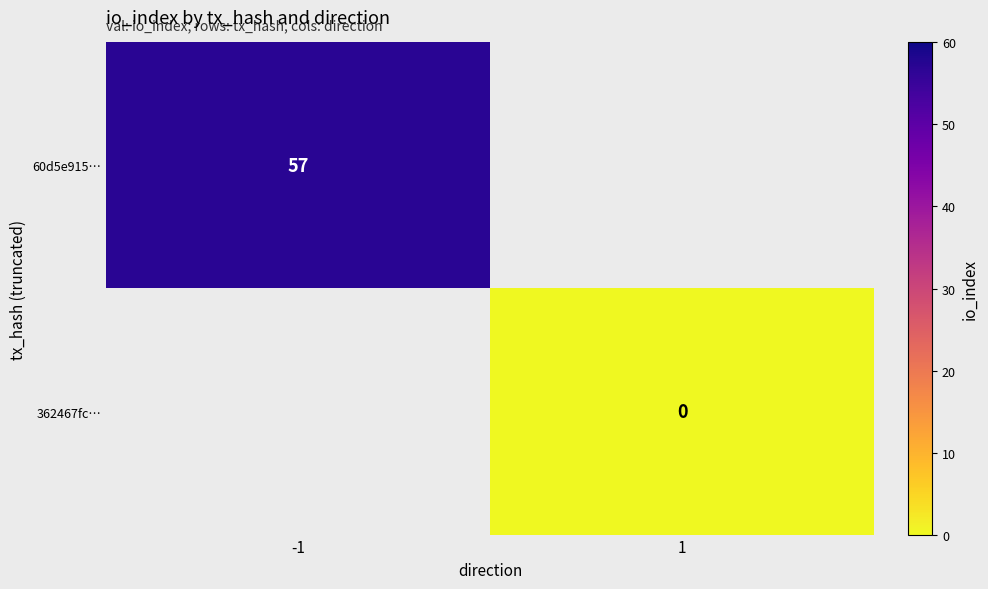

Is the value of 362467fc… at 1 greater than the value of 60d5e915… at -1?

No